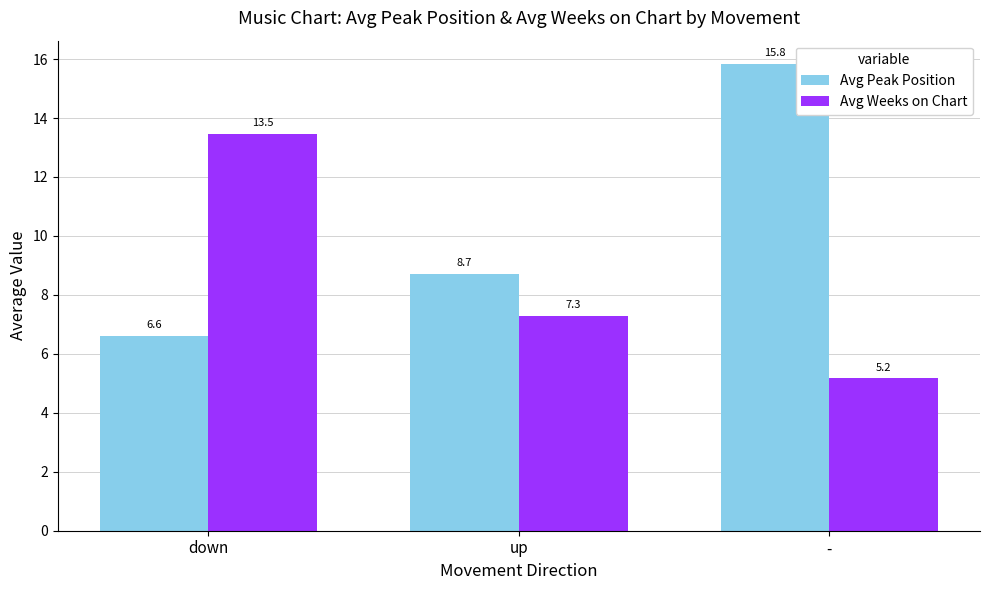

List the series in order of their peak value, lowest first.

Avg Weeks on Chart, Avg Peak Position